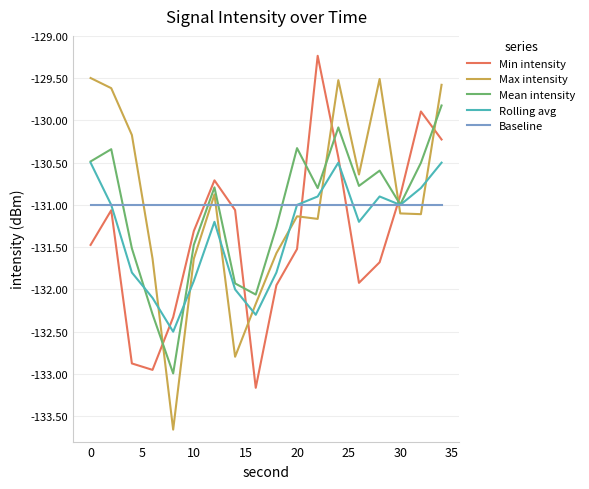

In Mean intensity, how many points are lower than both neighbors (excluding endpoints)?

5